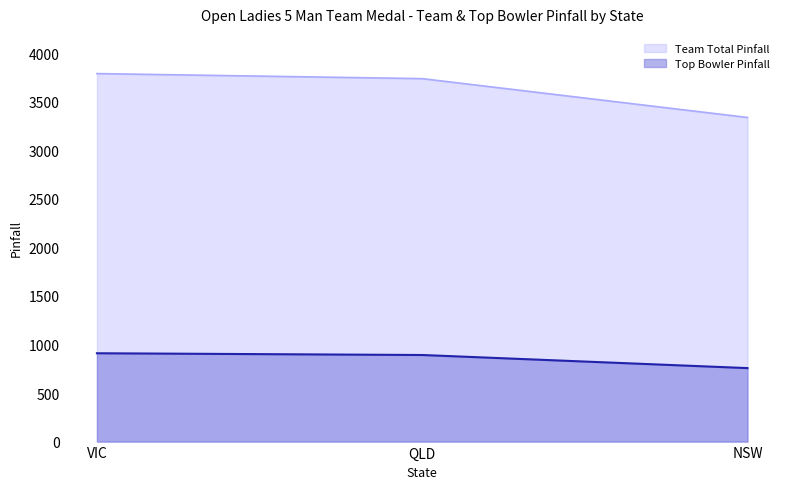

At which label is Top Bowler Pinfall closest to 833?

QLD